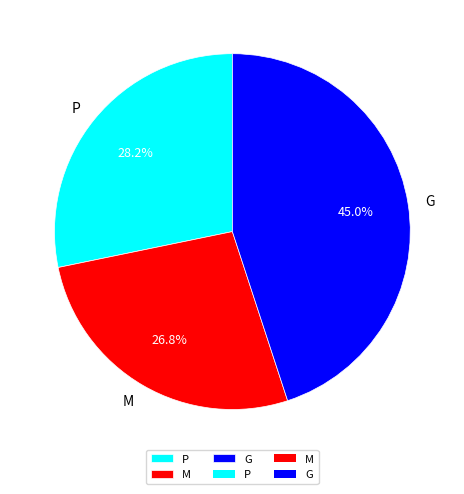

How much of the chart is everything except G?

55.0%